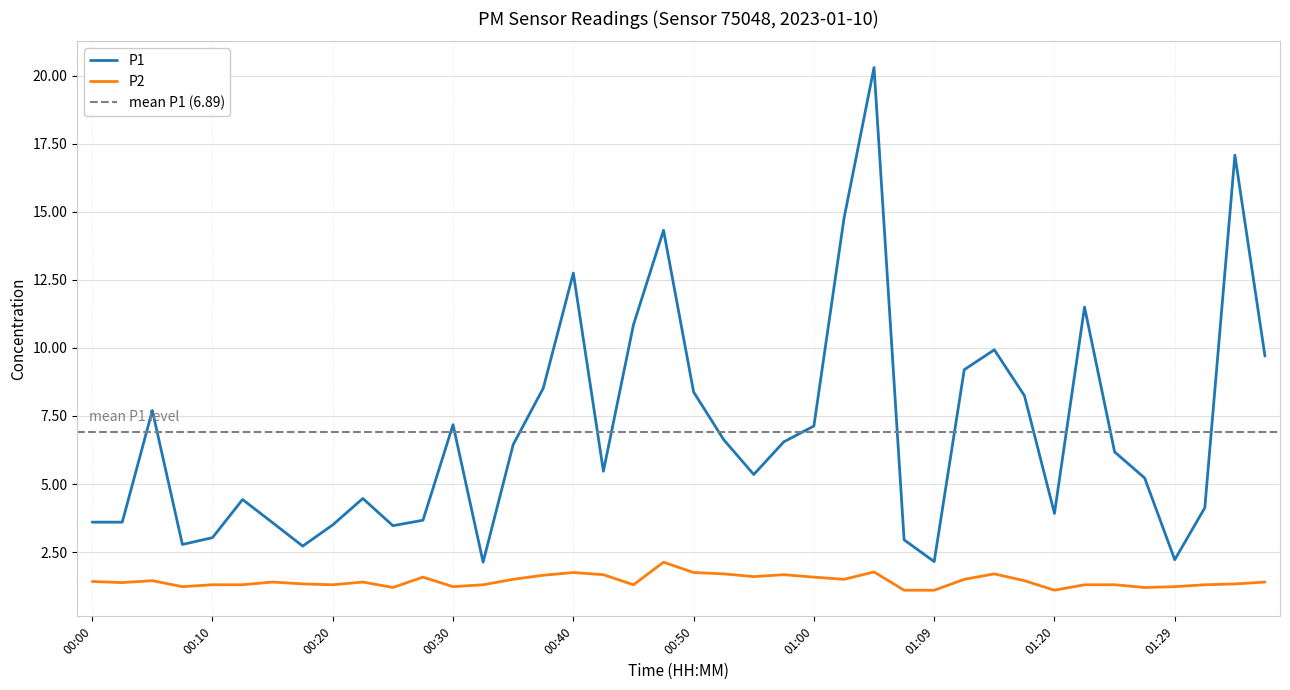

Which series has the widest spread of values?

P1